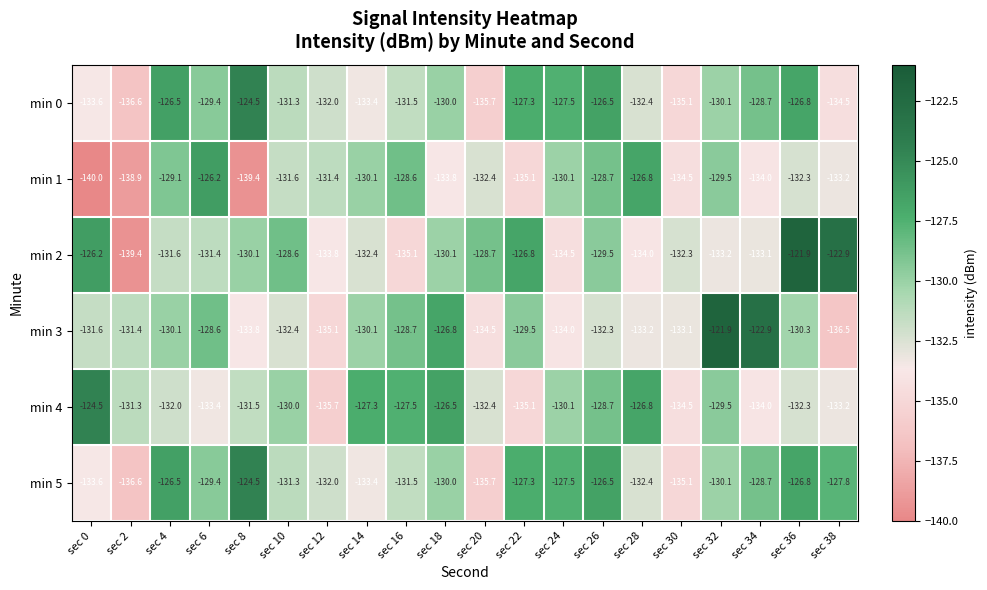

What is the total value across all series at sec 18?

-777.2